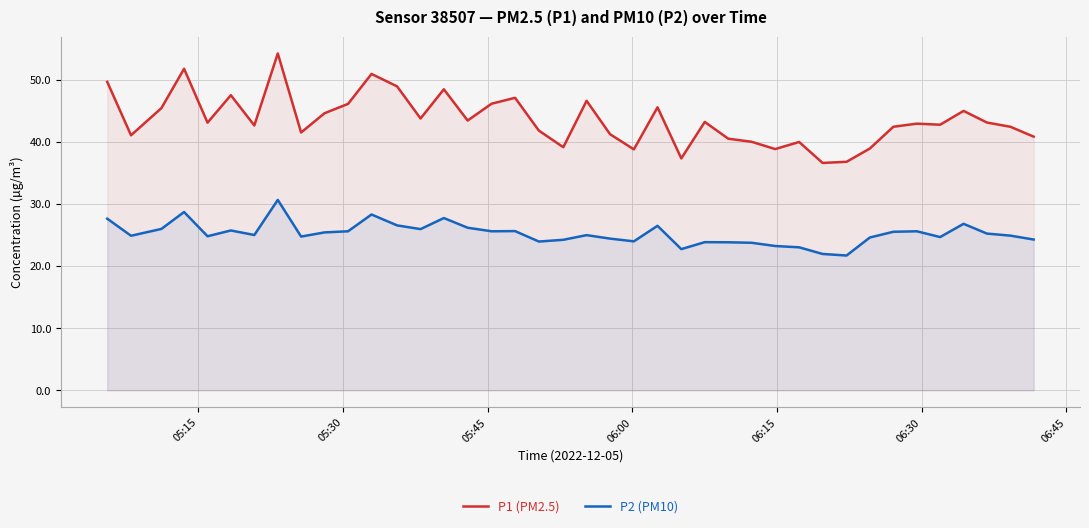

How many lines are shown in the chart?

2